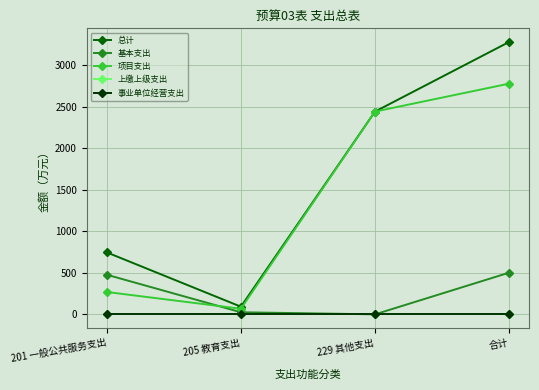

True or false: 总计 and 基本支出 intersect in this chart.

False